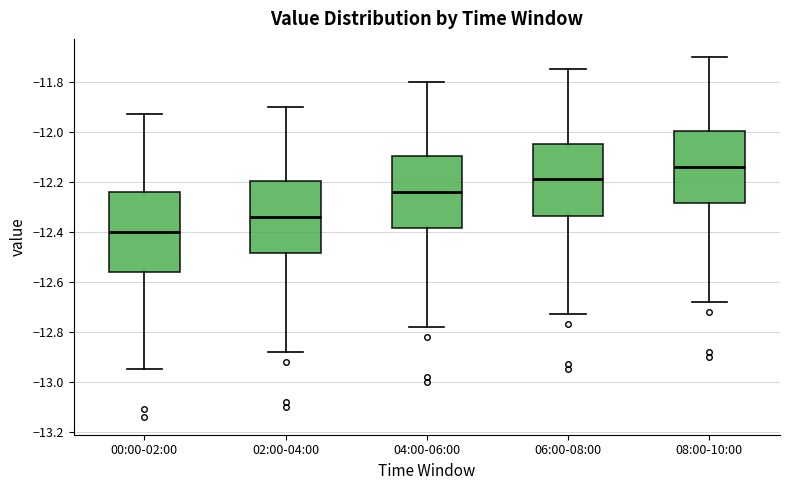

Where is the lower edge of the box for 02:00-04:00 on the y-axis? The values are not printed on the chart, so give them approximately, as read against the axis.

-12.48